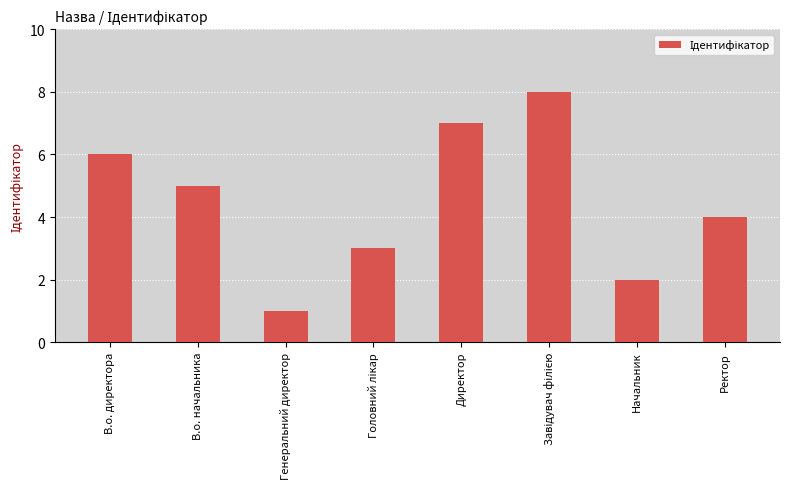

What is the difference between the values at Ректор and Генеральний директор?

3